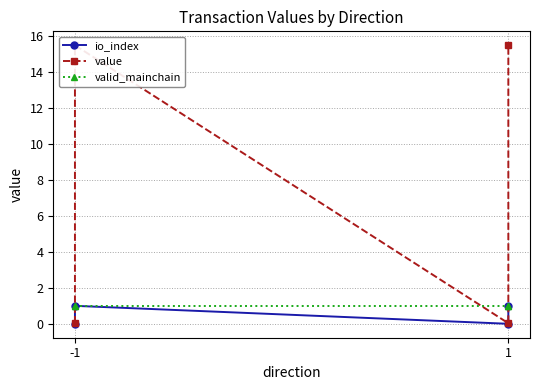

Does the chart display data point markers on the line(s)?

Yes